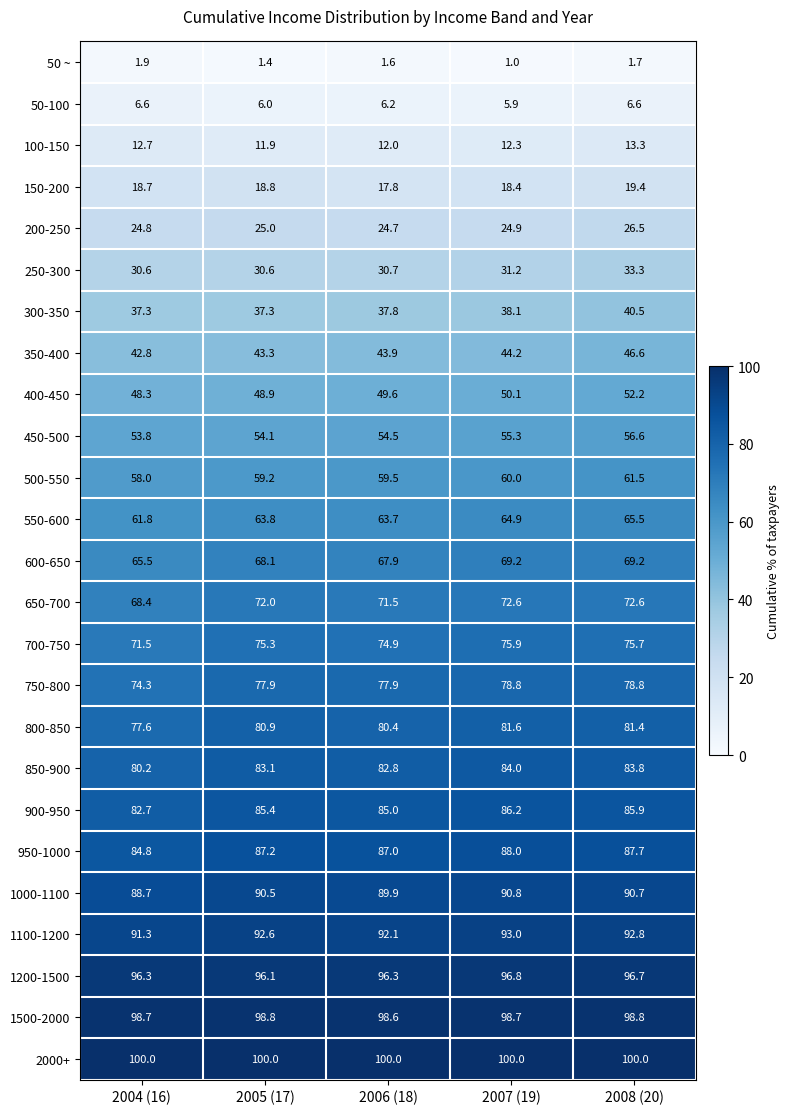

The 450-500 series shows 53.8 at 2004 (16). True or false?

True